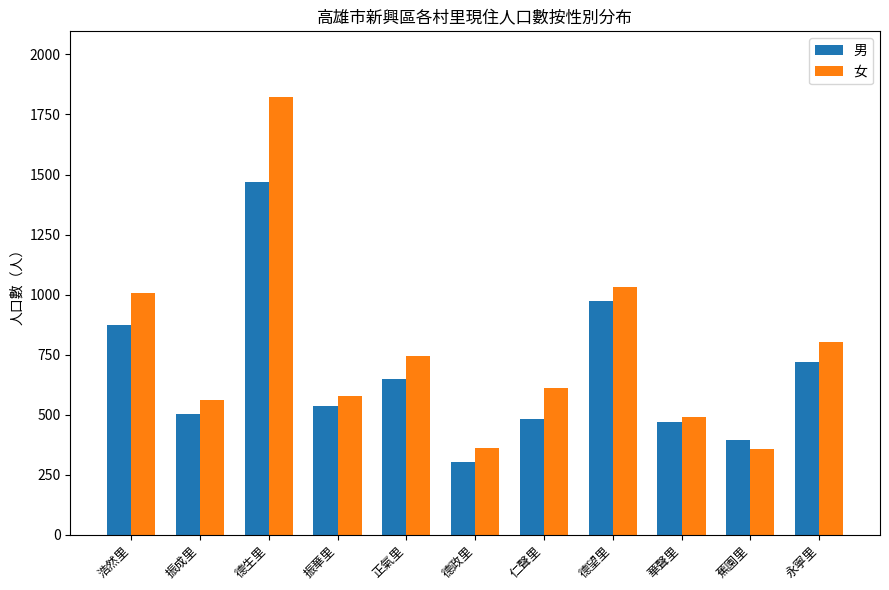

Rank the series by their maximum value, from highest to lowest.

女, 男